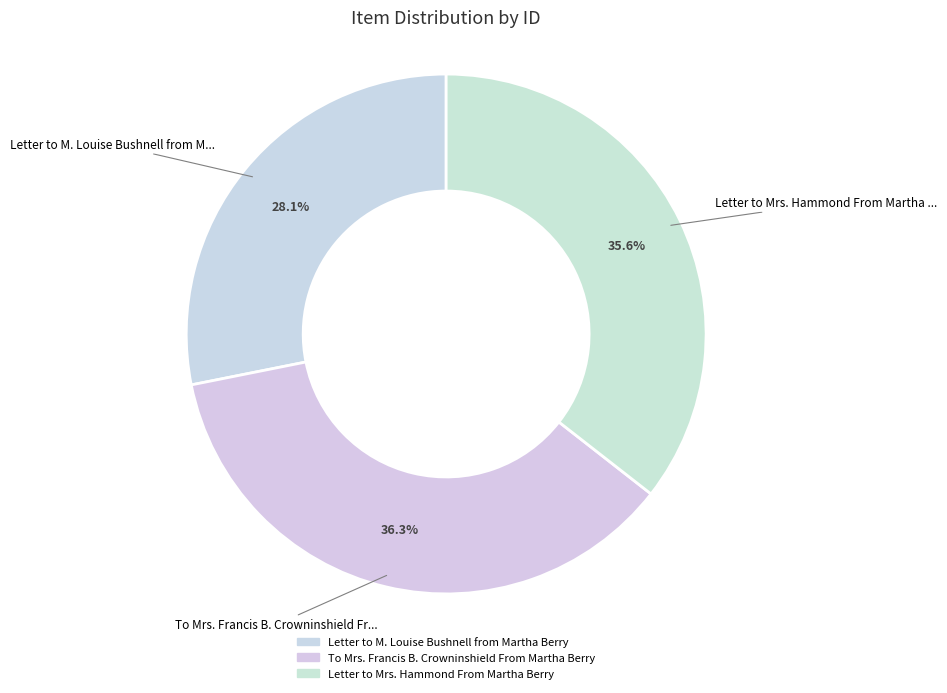

Approximately how many times larger is the value at To Mrs. Francis B. Crowninshield From Martha Berry compared to Letter to M. Louise Bushnell from Martha Berry?

1.3